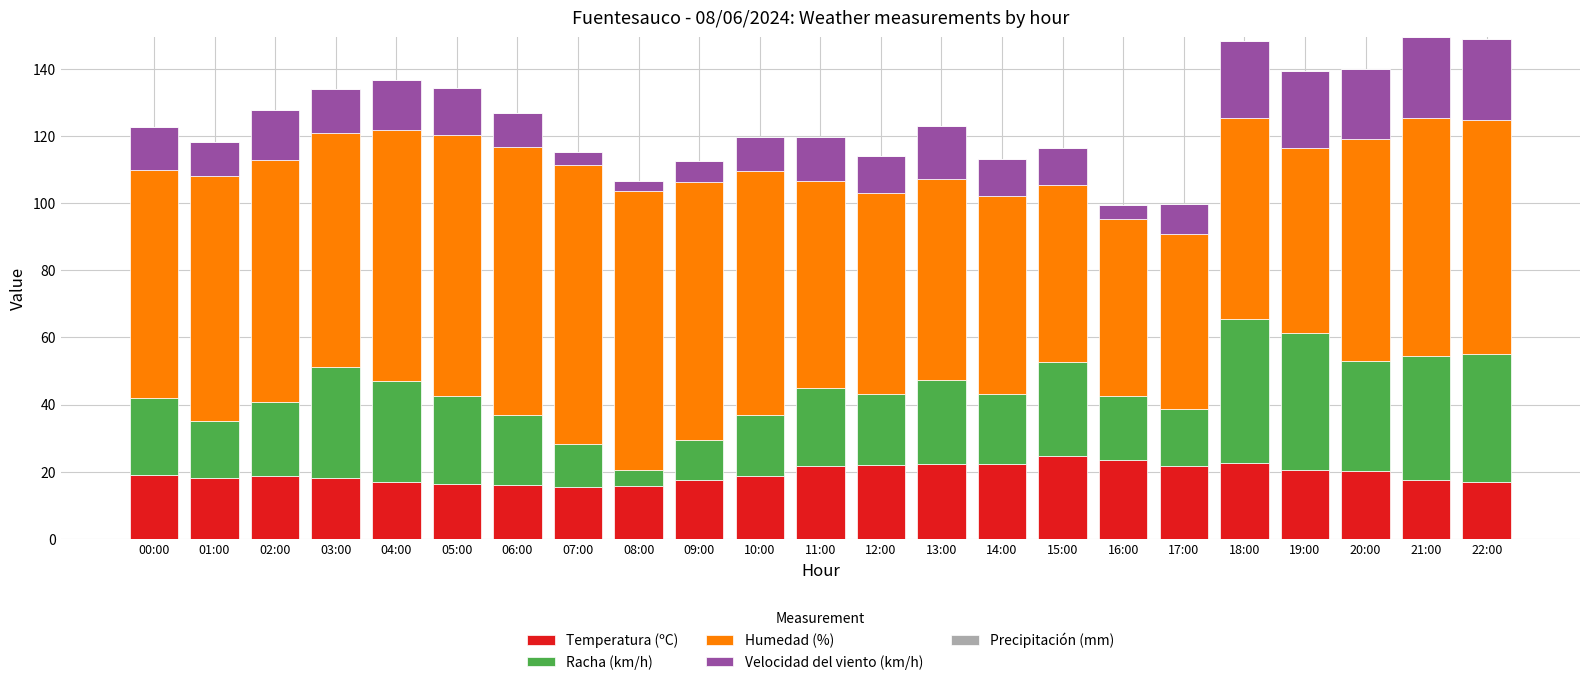

What is the lowest value of the Temperatura (ºC) series?

15.3